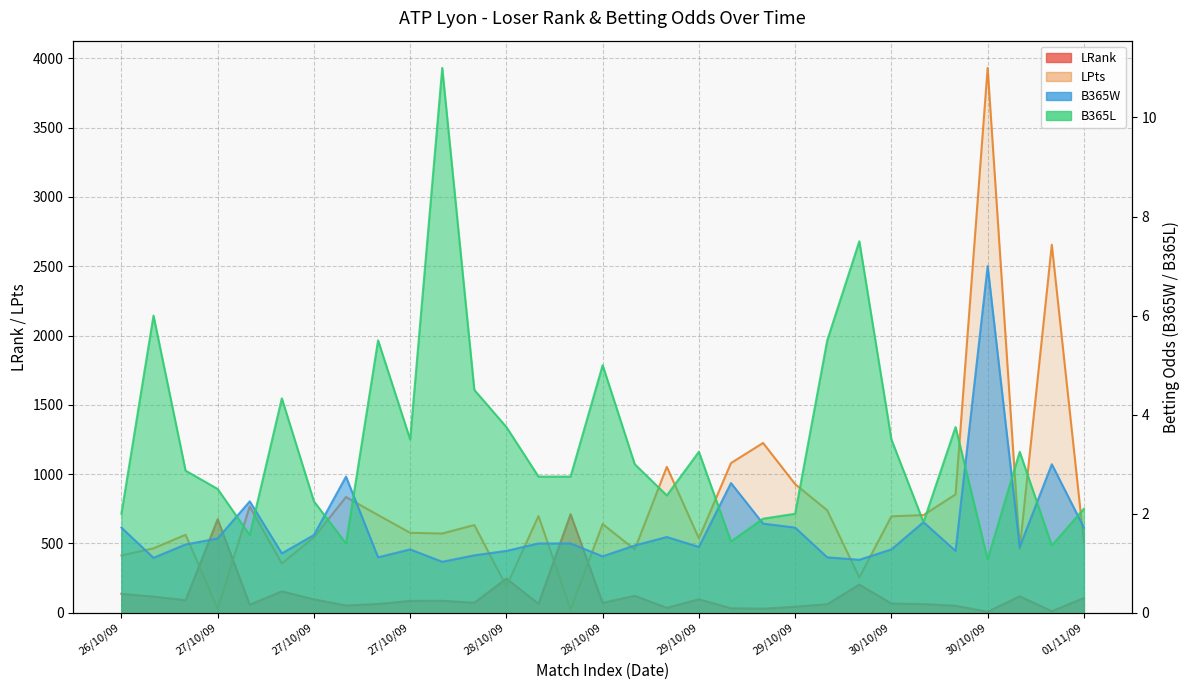

Which has a higher value, 01/11/09 or 29/10/09?

01/11/09